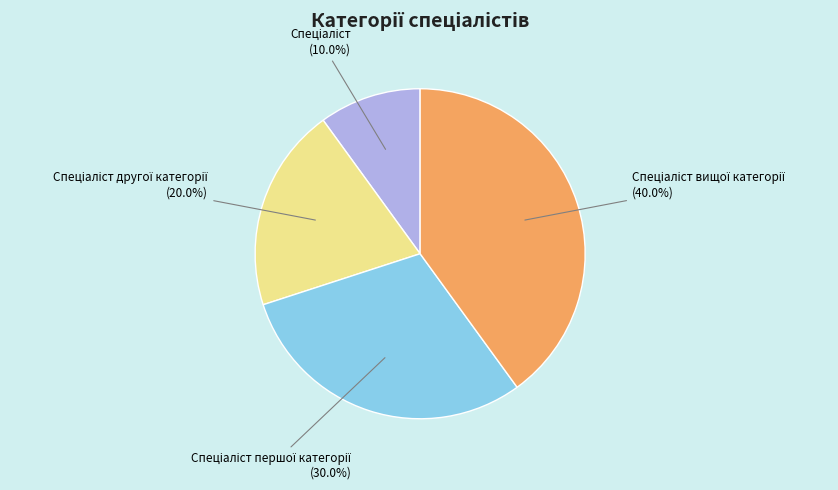

Is there a majority slice in this chart?

No